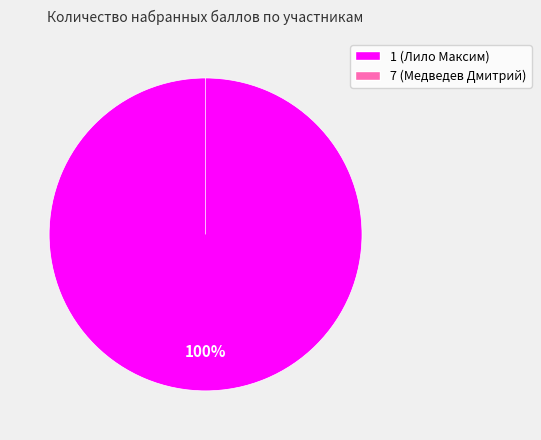

Does 1 represent more than half of the total?

Yes